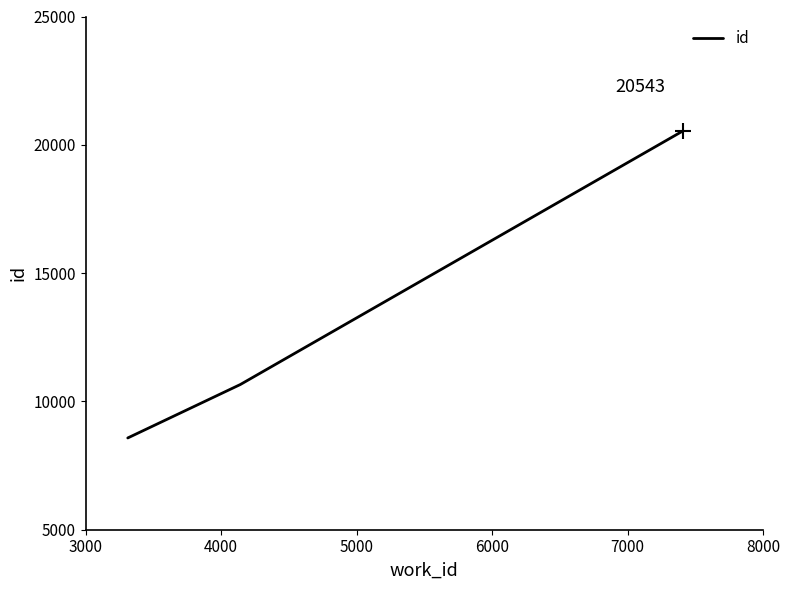

What is the average value?

13259